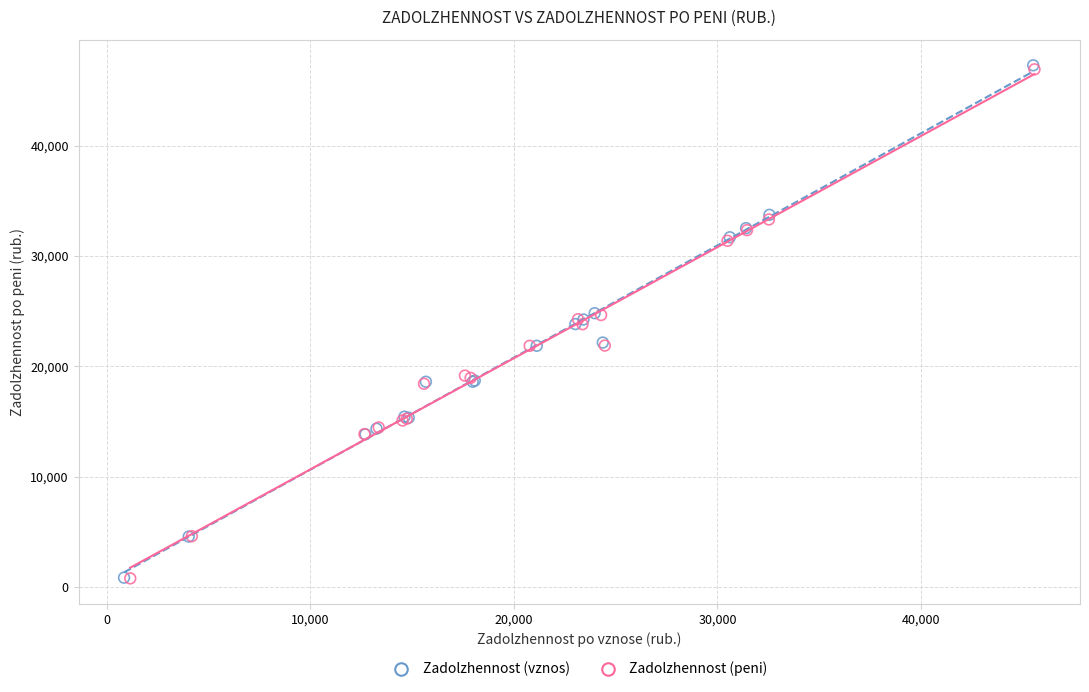

Which series has the widest spread of Y values?

Zadolzhennost (vznos)